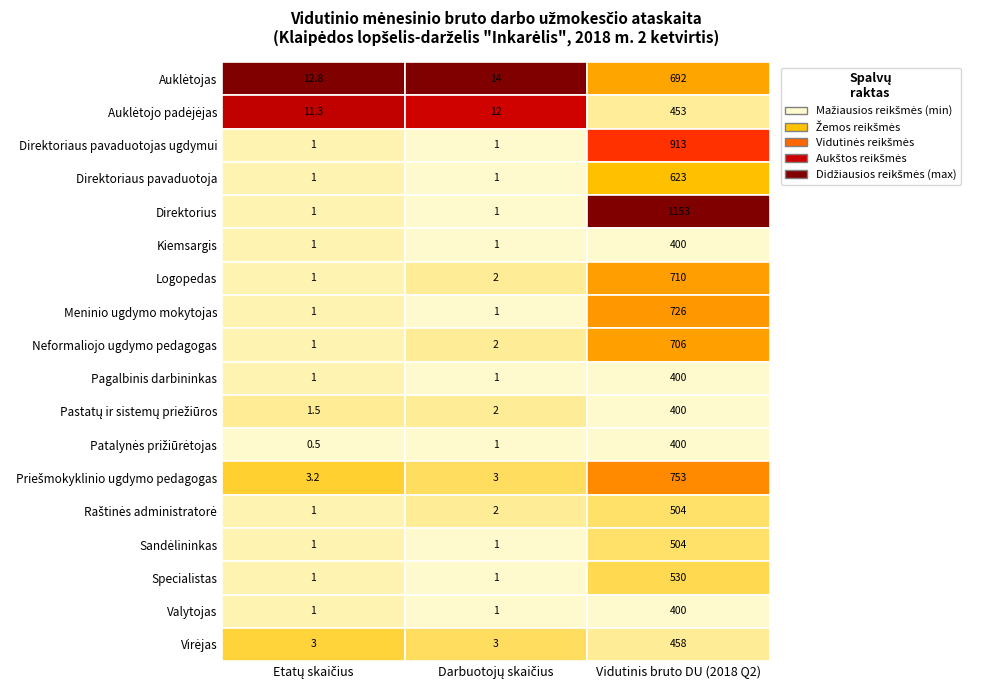

What is the sum of all Pastatų ir sistemų priežiūros values?

403.5